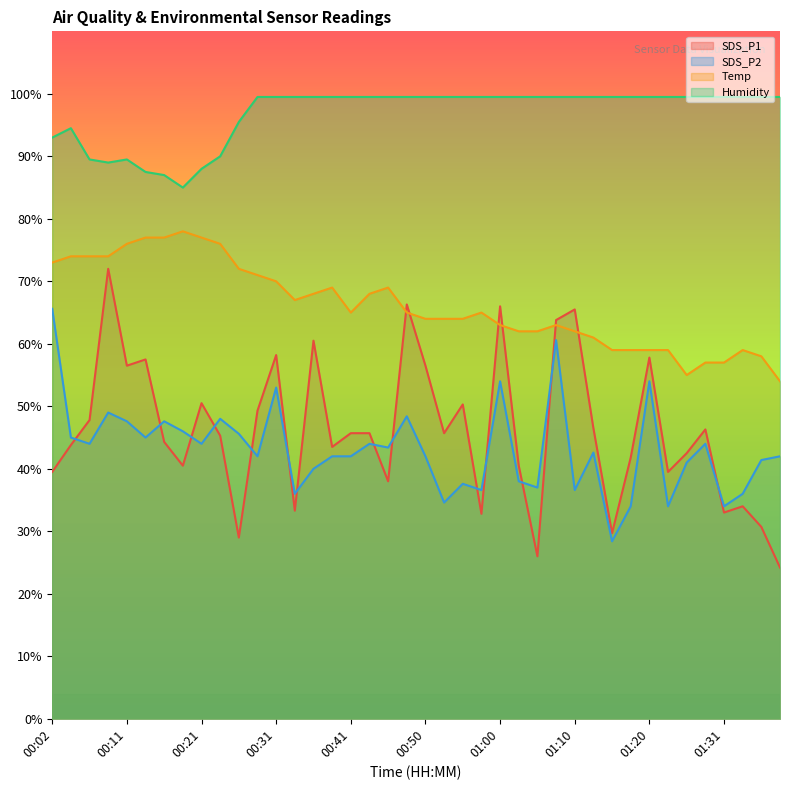

Read the SDS_P1 value at 01:26.

42.5